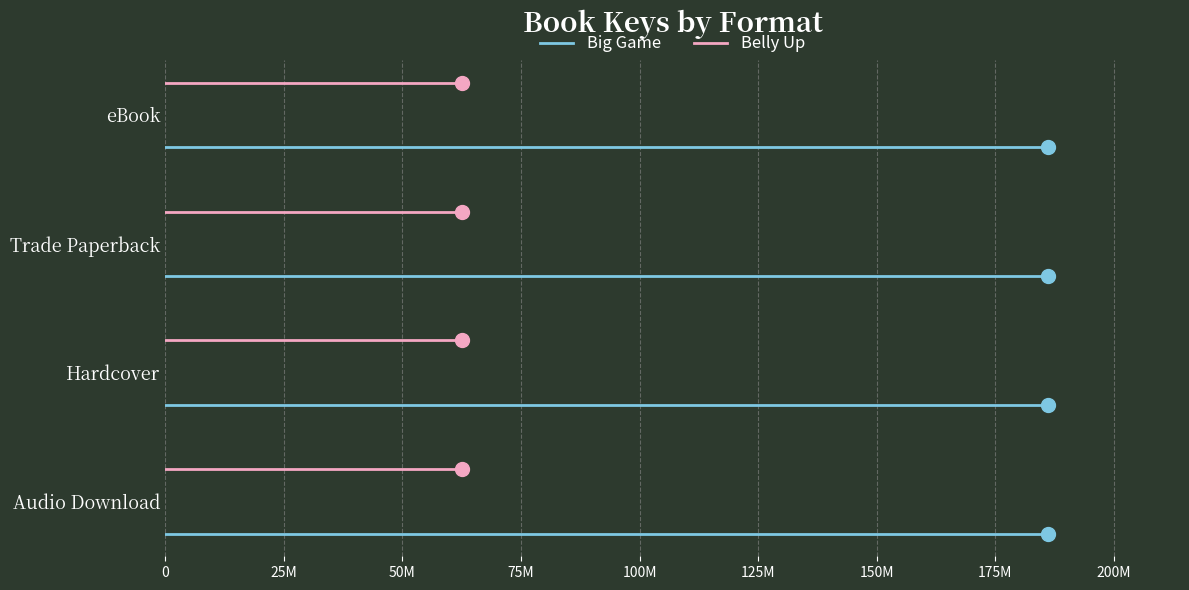

What is the label of the 2nd point from the left?

25M